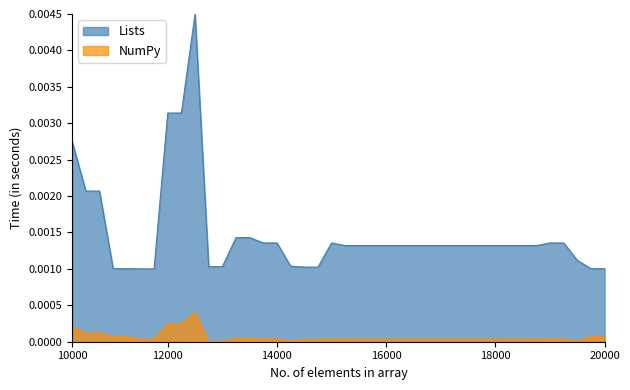

Which series has the largest total across all categories?

Lists